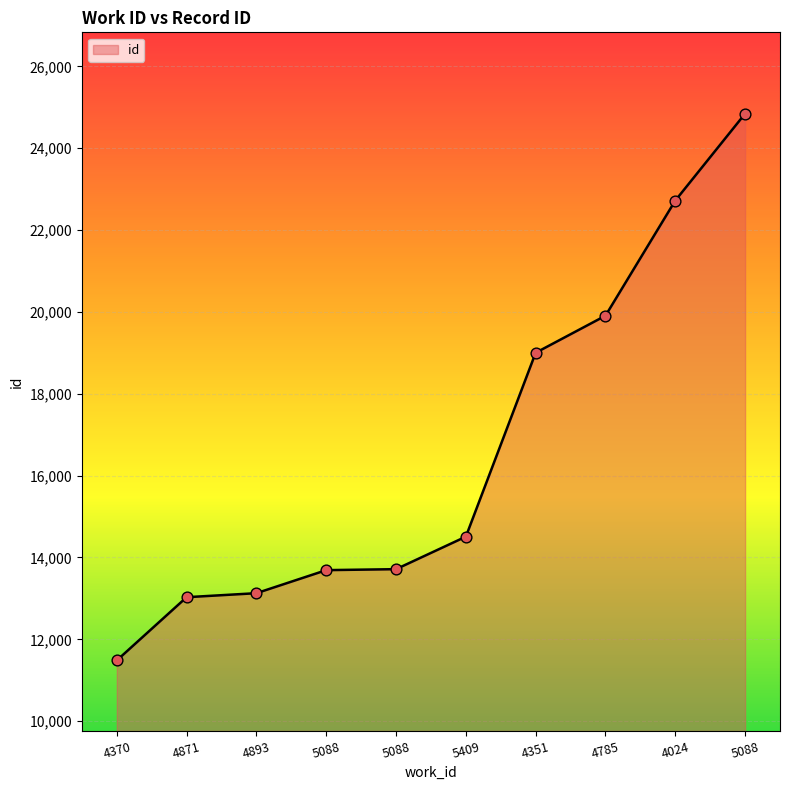

What is the ratio of the value at 4351 to the value at 4024?

0.8